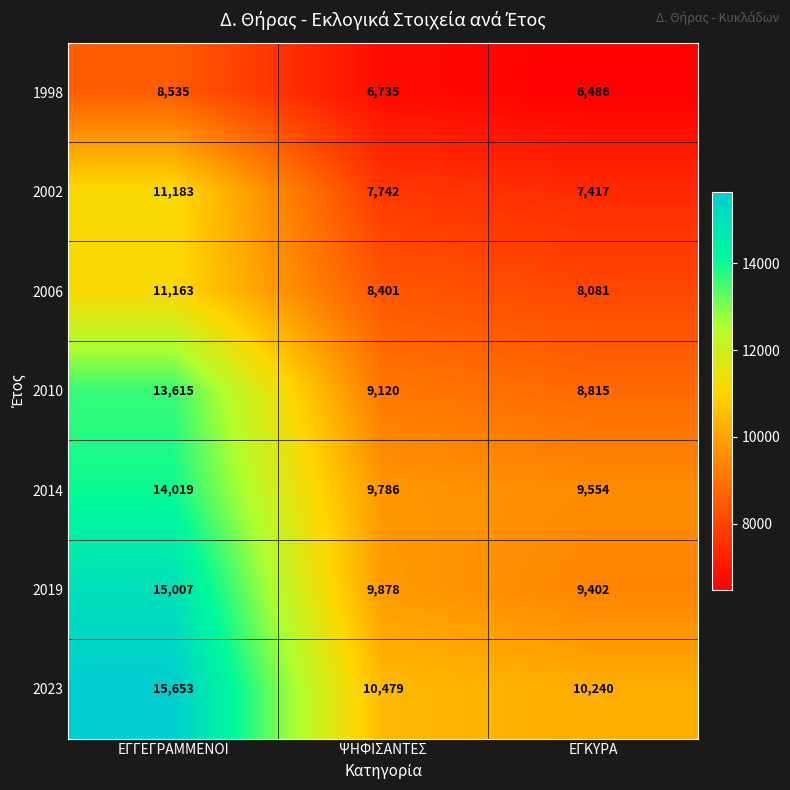

Reading right to left, transcribe all the data shown in this chart.

1998: 6486	6735	8535
2002: 7417	7742	11183
2006: 8081	8401	11163
2010: 8815	9120	13615
2014: 9554	9786	14019
2019: 9402	9878	15007
2023: 10240	10479	15653